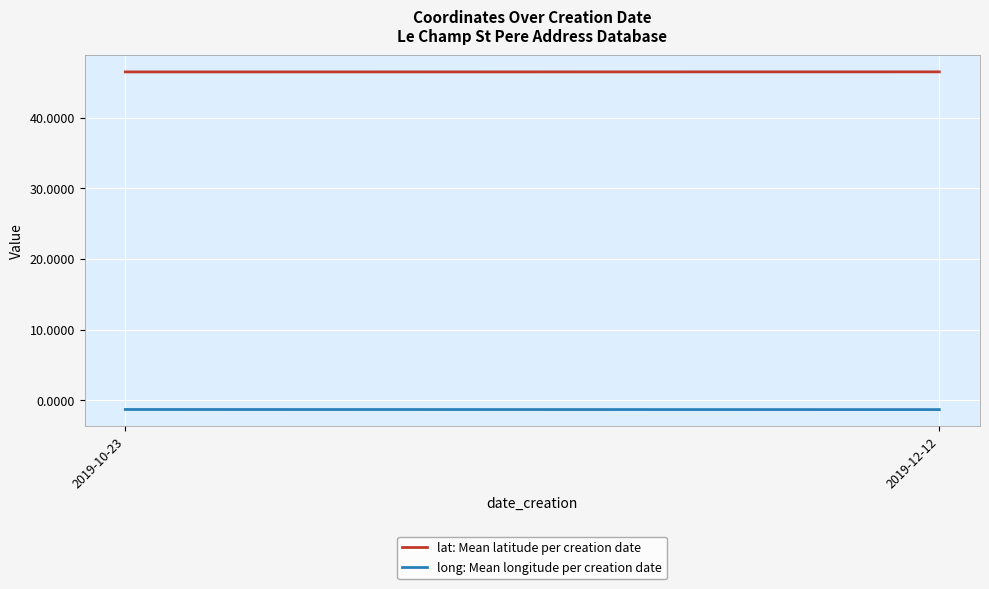

Where is lat: Mean latitude per creation date nearest to the value 46?

2019-10-23